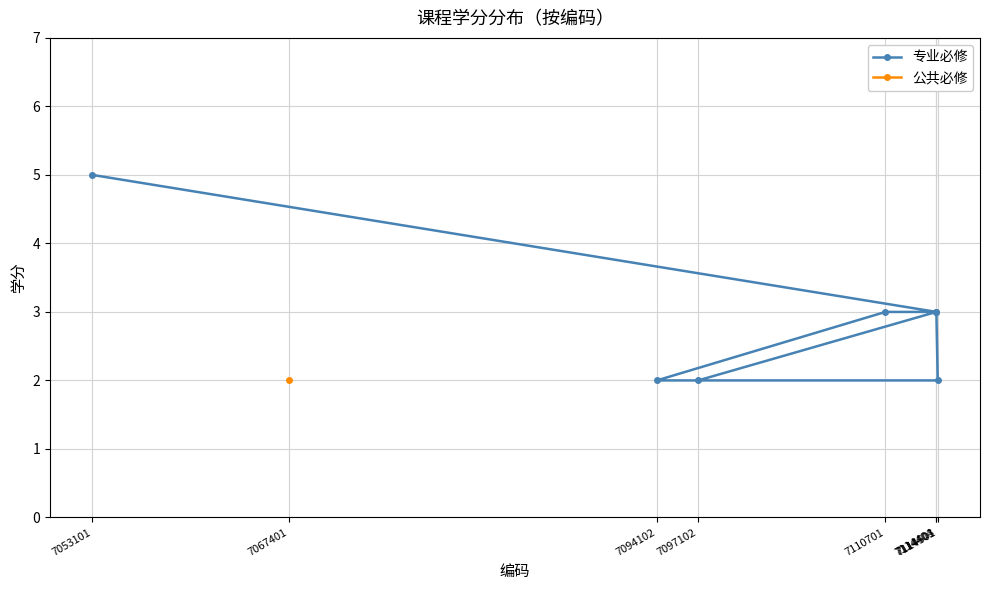

Where does the data first go above 3?

7053101